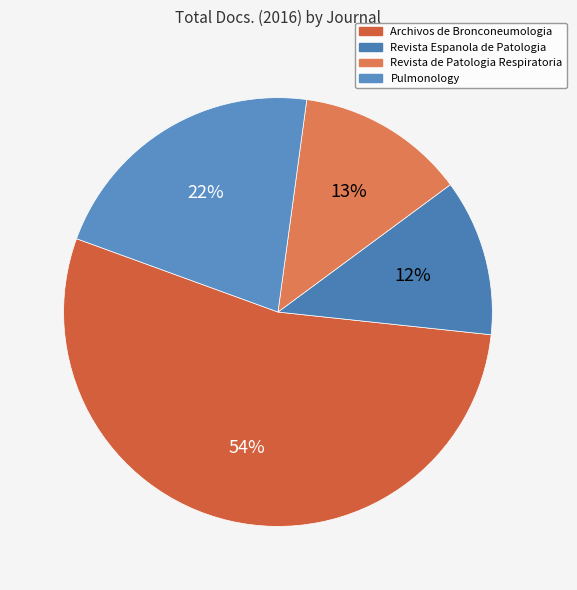

What is the smallest slice in the pie chart?

Revista Espanola de Patologia